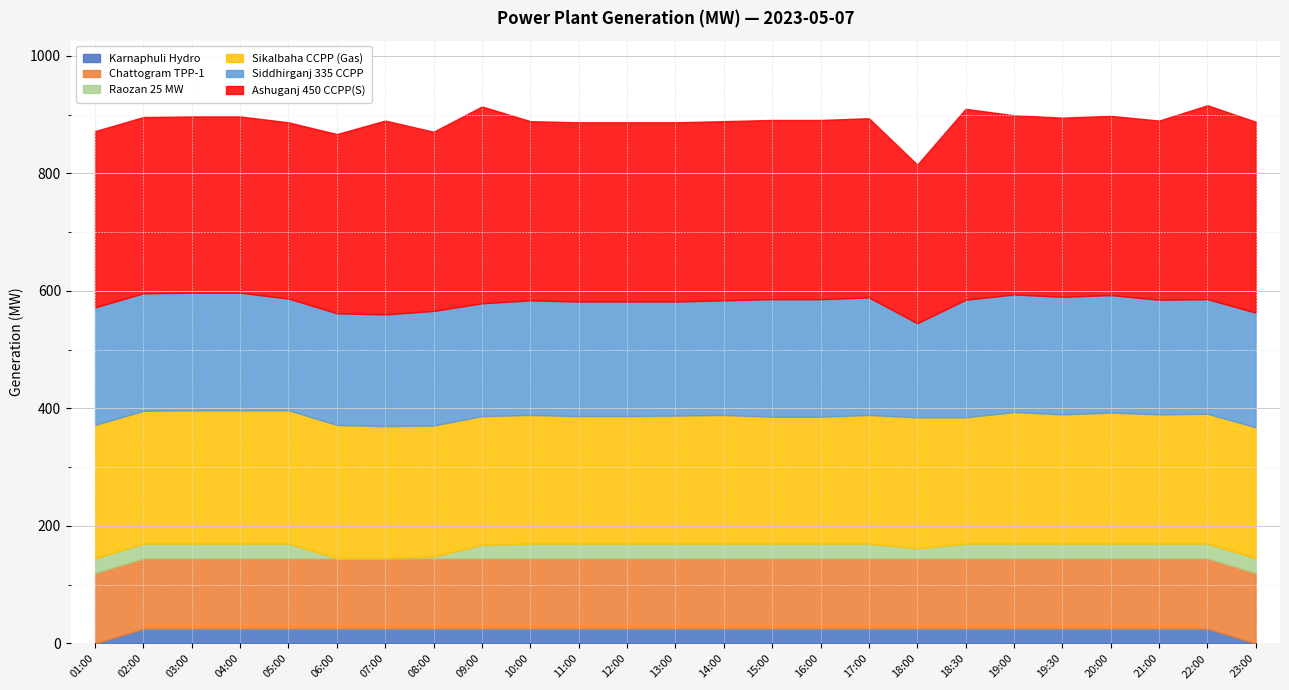

What position from the left is 02:00?

2